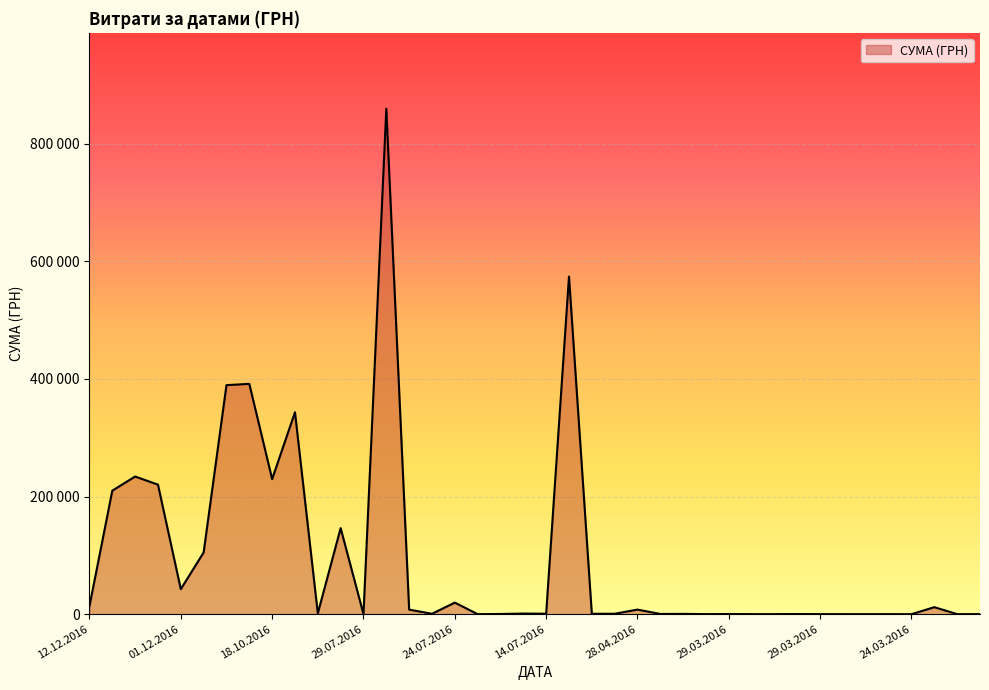

How many interior local peaks (higher than both neighbors) does the data have?

14